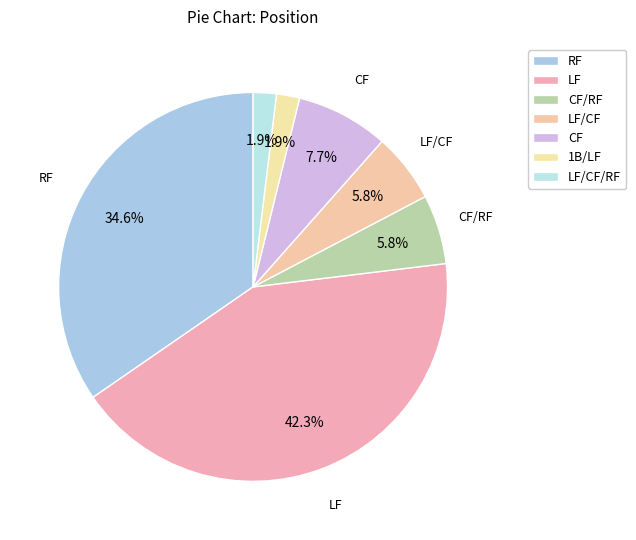

How many slices are in this pie chart?

7